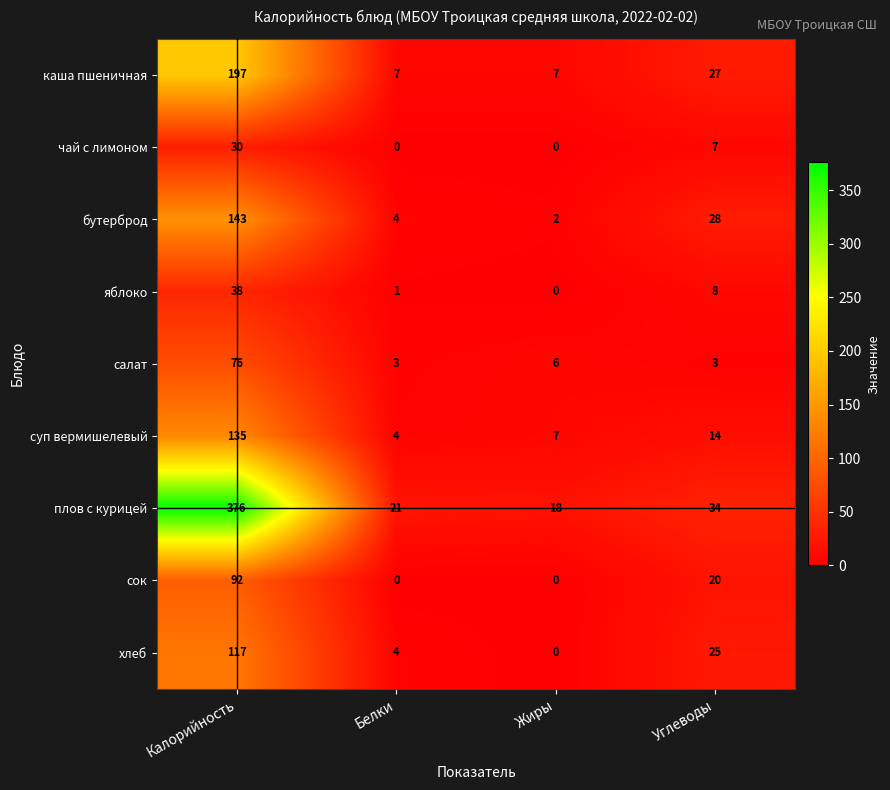

Which series has the largest total across all categories?

плов с курицей